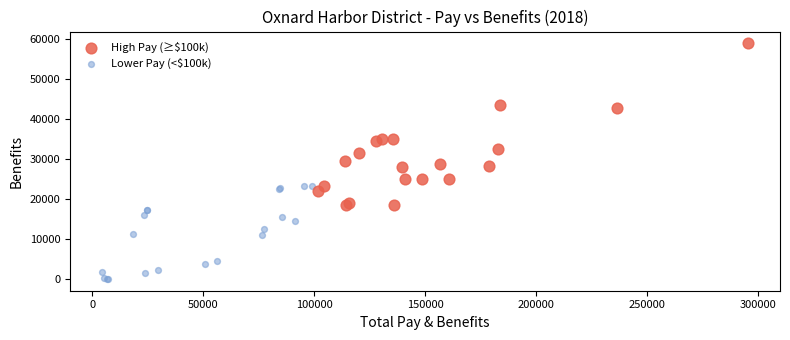

Which series contains the highest Y value?

High Pay (≥$100k)